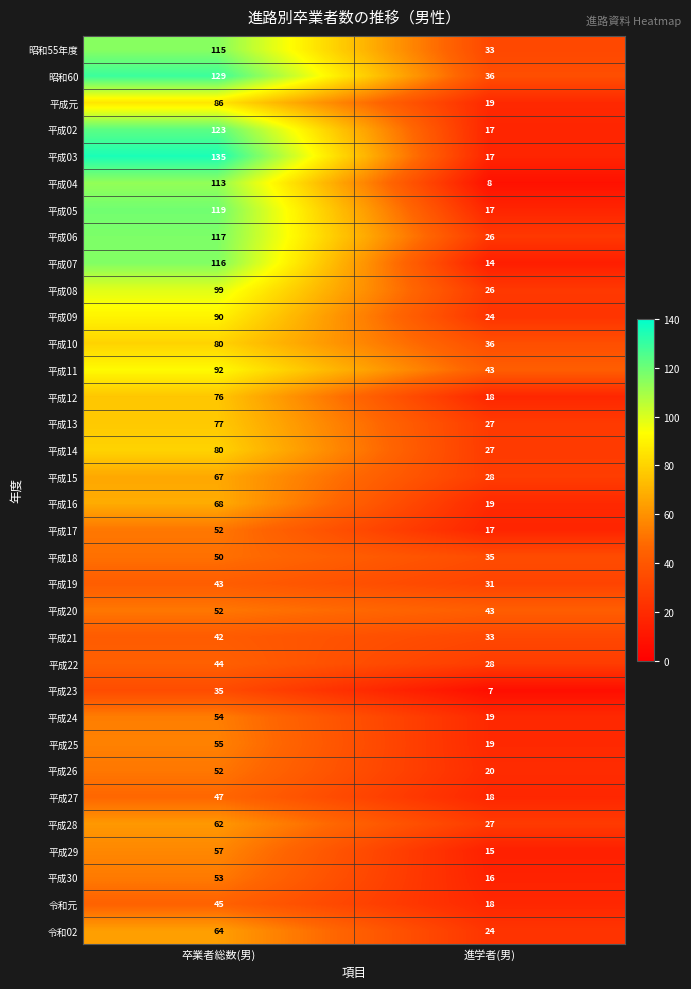

Between 卒業者総数(男) and 進学者(男), which series saw the biggest shift?

平成03